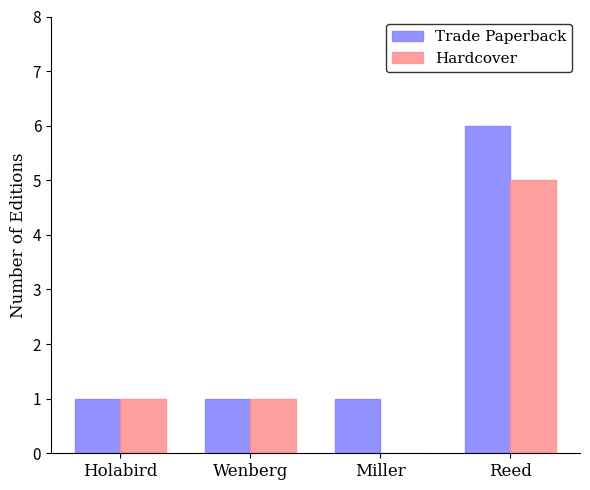

What is the highest value of the Hardcover series?

5